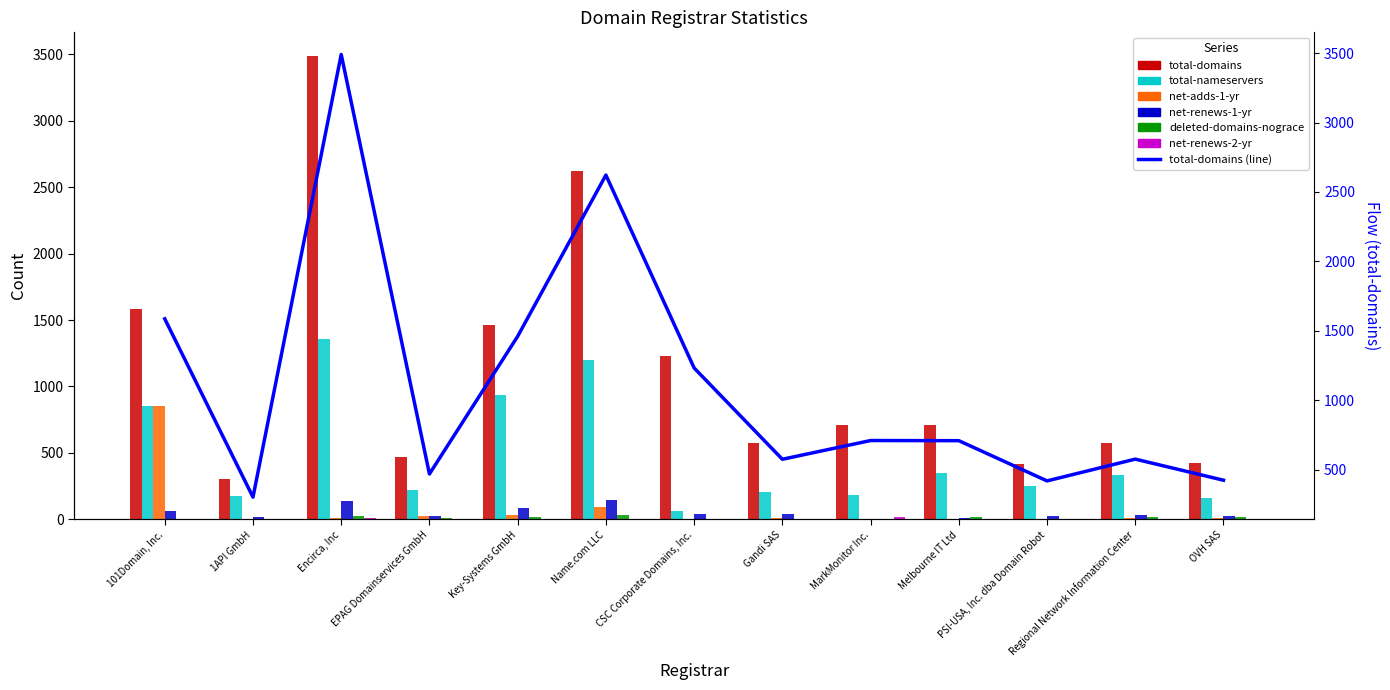

How many positive values does the net-renews-2-yr series have?

3